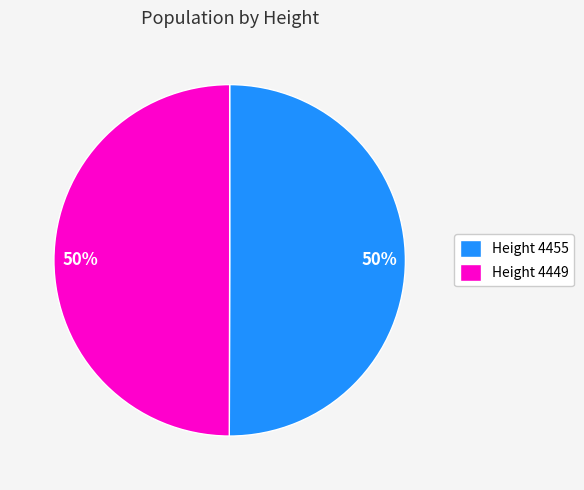

To the nearest percent, what percentage of the pie is Height 4449?

50%